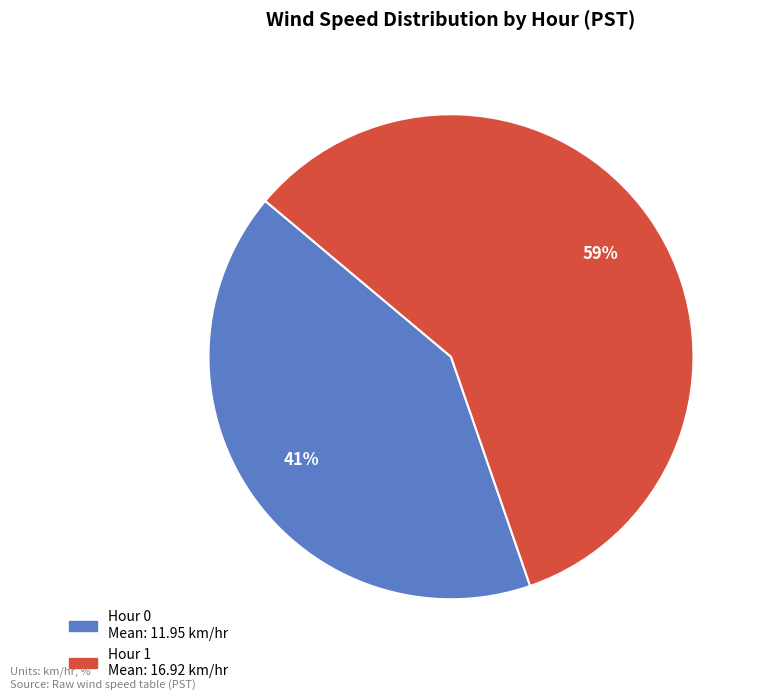

Which category has the smallest portion of the pie?

Hour 0